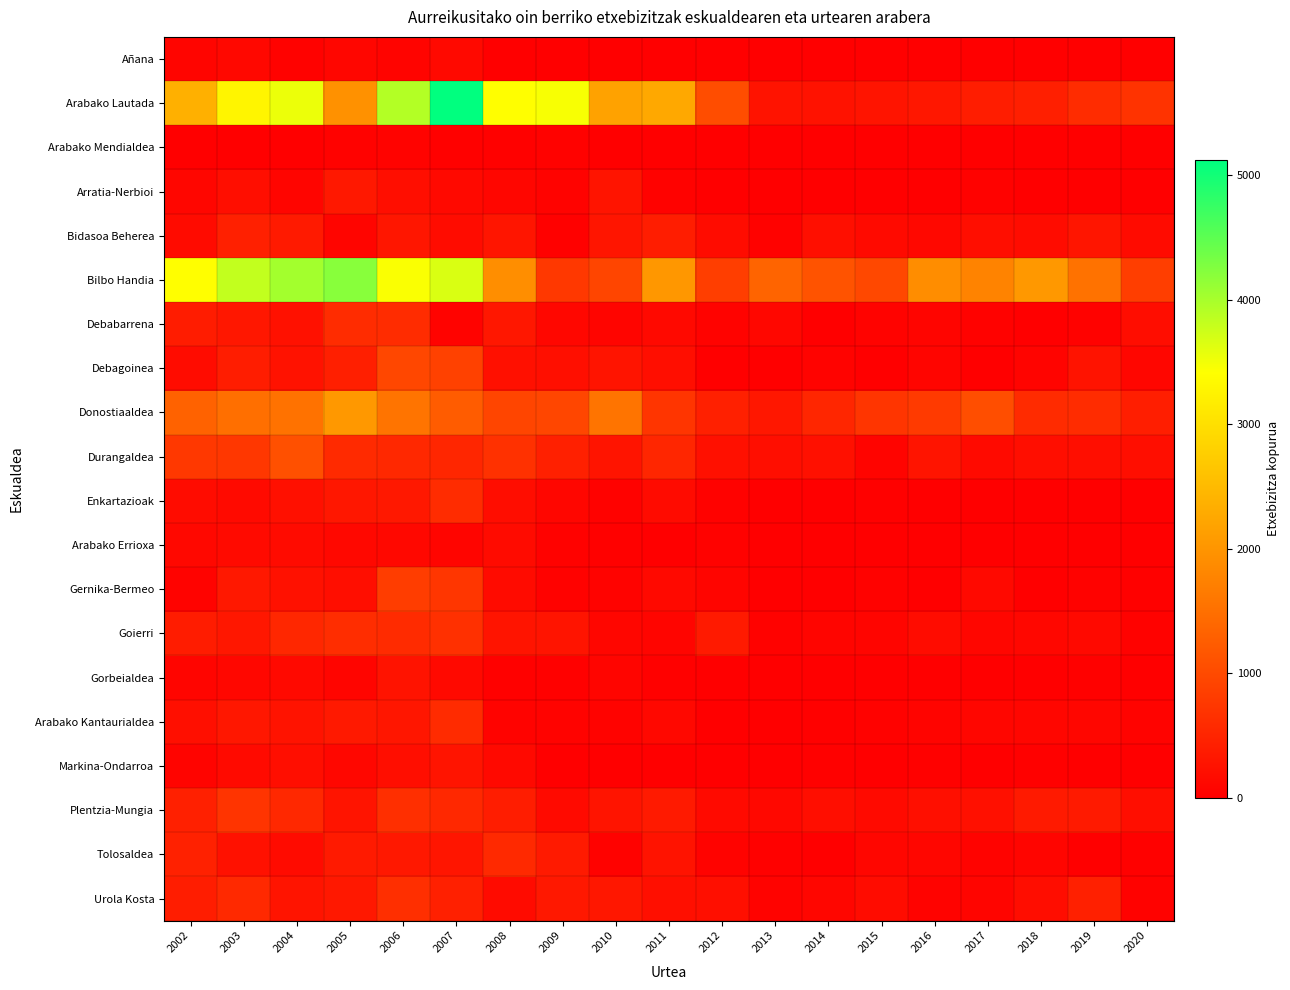

Between 2015 and 2012, which is larger?

2015